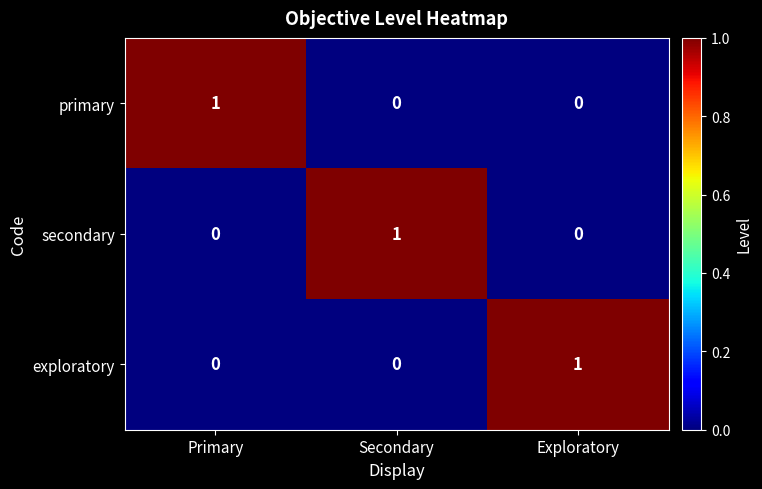

What is the difference between the highest and lowest values at Secondary?

1